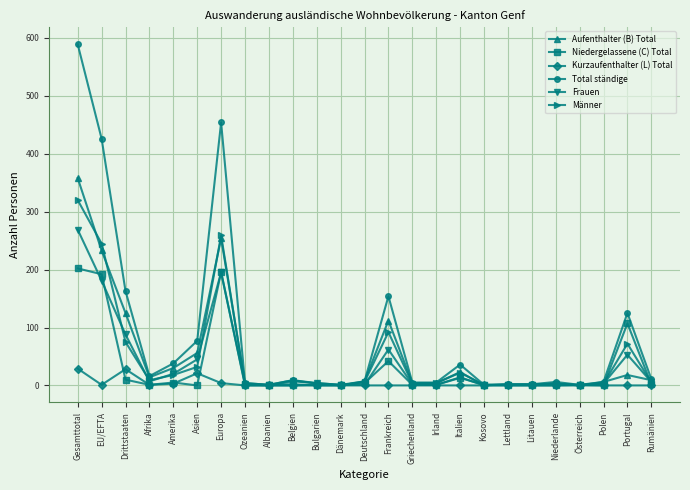

Which series has the largest range (max minus min)?

Total ständige